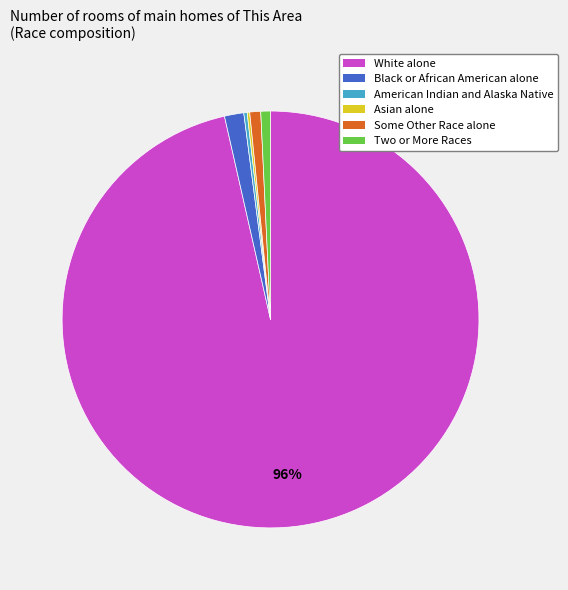

Is the sum of Some Other Race alone and Black or African American alone greater than half?

No